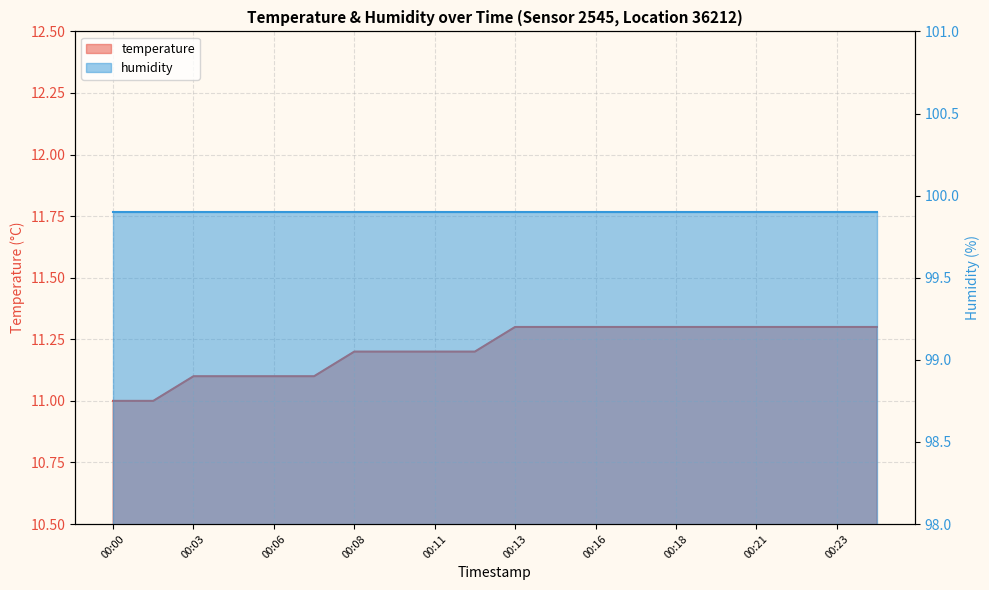

What is the value of the 5th point from the left?

11.1